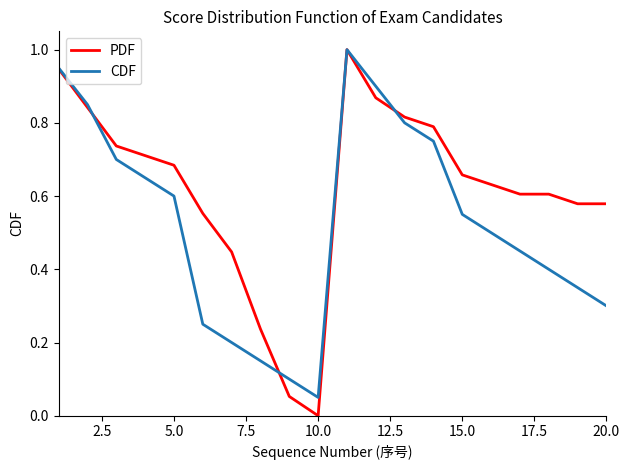

What is the maximum value shown in the chart?

1.0